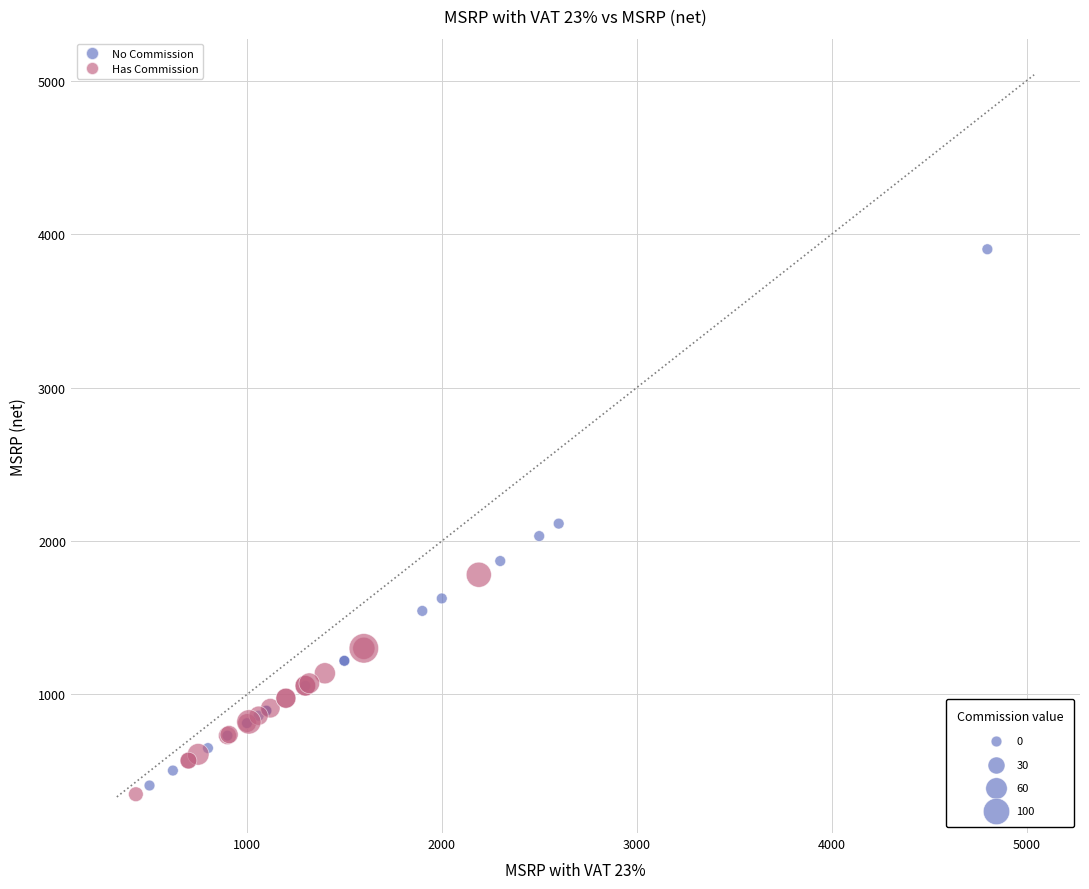

Which series reaches the maximum Y coordinate?

No Commission